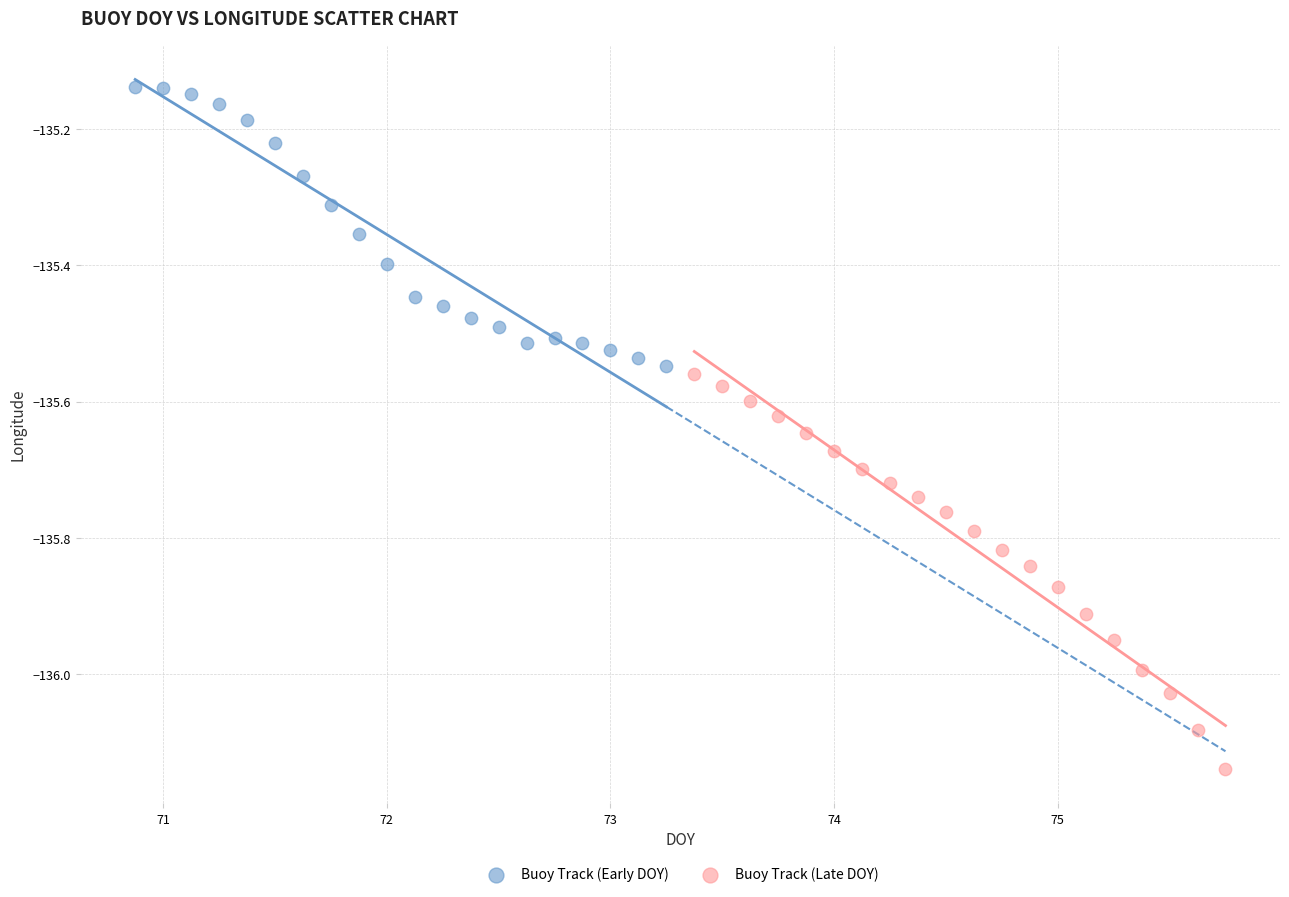

Which series contains the highest Y value?

Buoy Track (Early DOY)